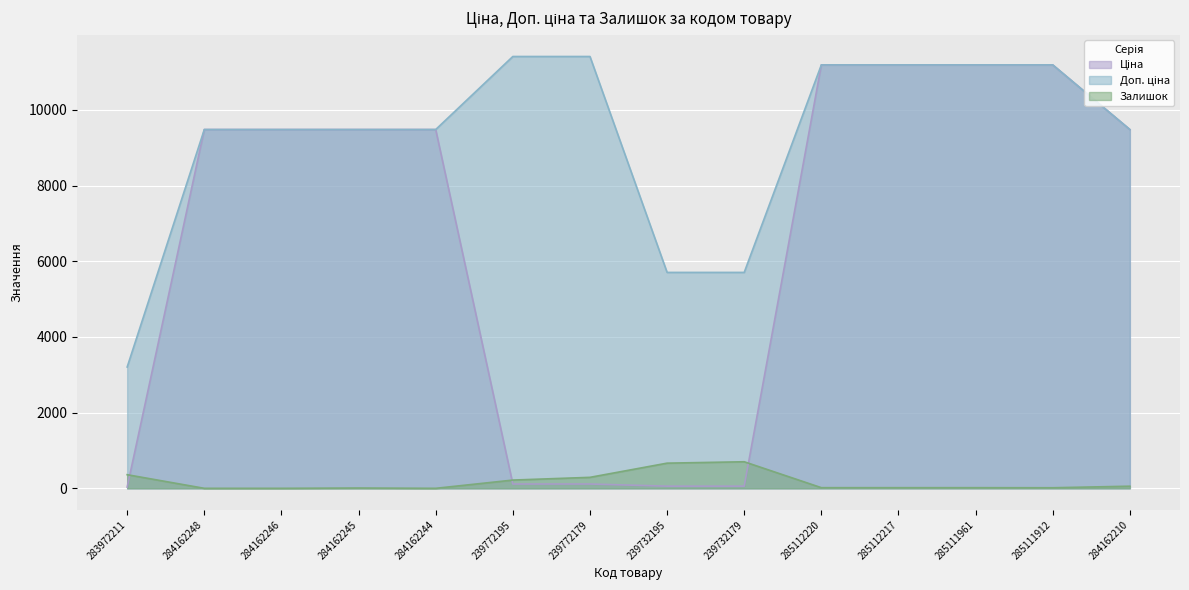

Is it true that Залишок equals 218.0 at 239772195?

True